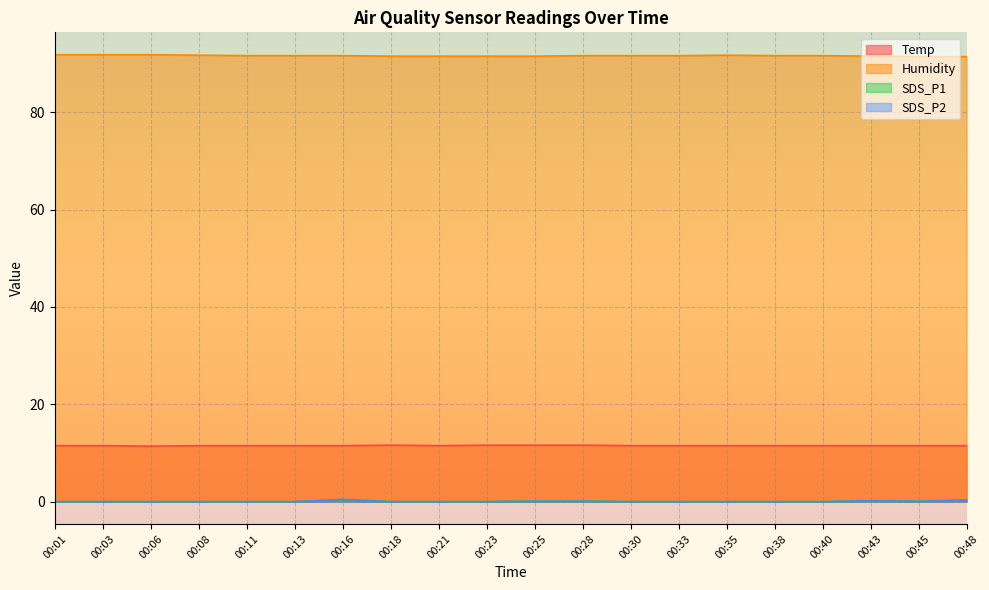

Rank the categories by SDS_P1 value from highest to lowest.

00:16, 00:48, 00:43, 00:25, 00:28, 00:45, 00:01, 00:03, 00:06, 00:08, 00:11, 00:13, 00:18, 00:21, 00:23, 00:30, 00:33, 00:35, 00:38, 00:40